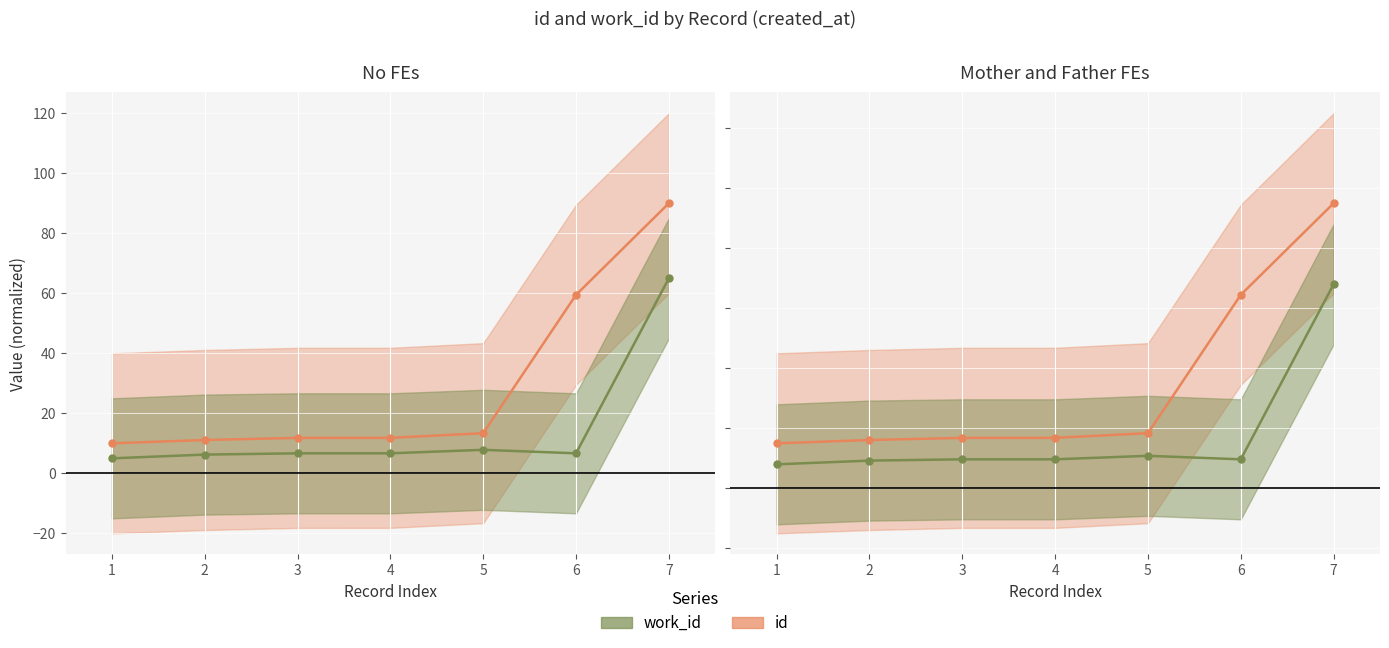

What is the difference between the highest and lowest values at 2?

6.9